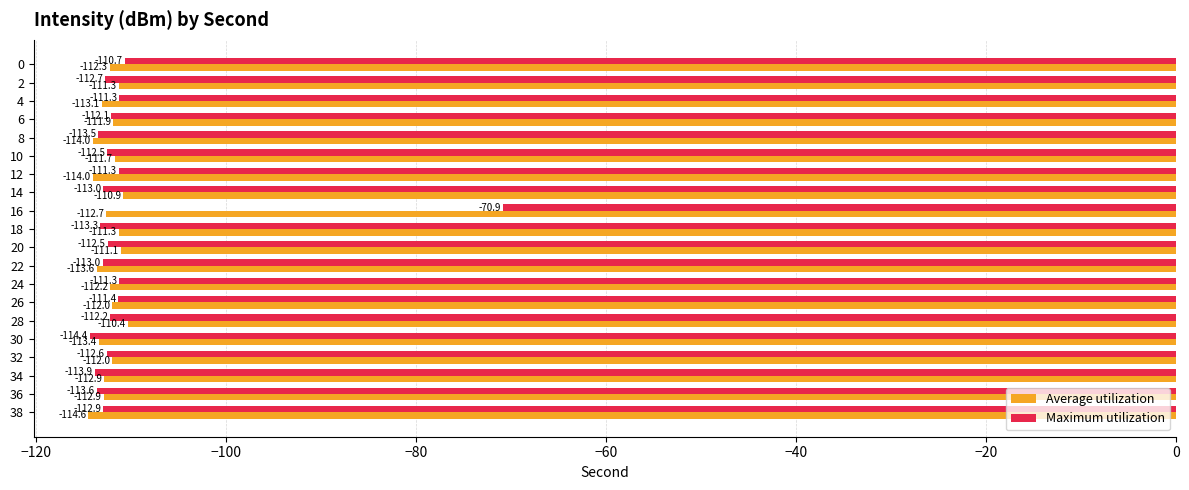

Which series changed the most between 18 and 20?

Maximum utilization